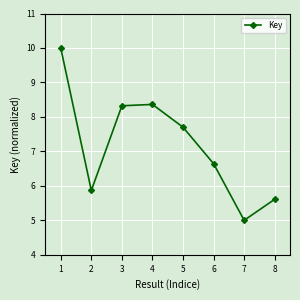

The value at 5 is 3.7. True or false?

False